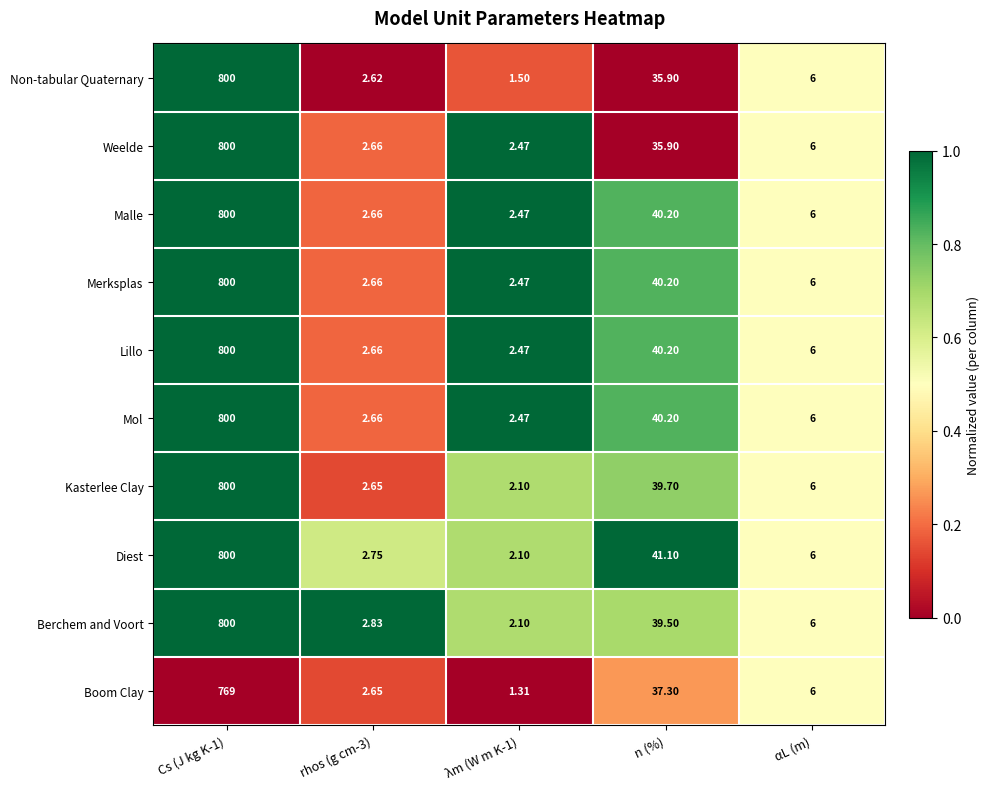

Is the value of Weelde at αL (m) greater than the value of Kasterlee Clay at rhos (g cm-3)?

Yes